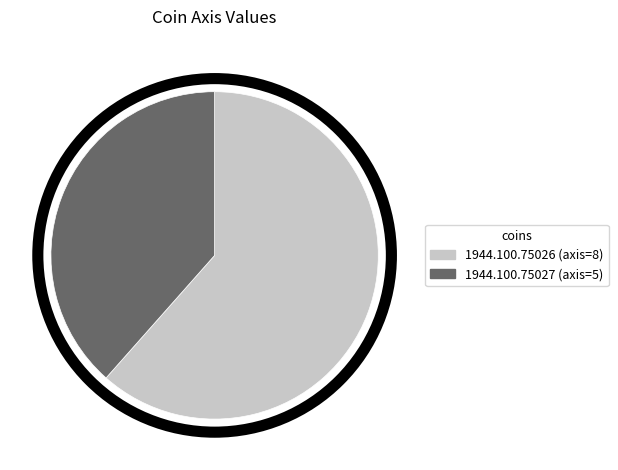

True or false: 1944.100.75026 accounts for 74% of the total.

False